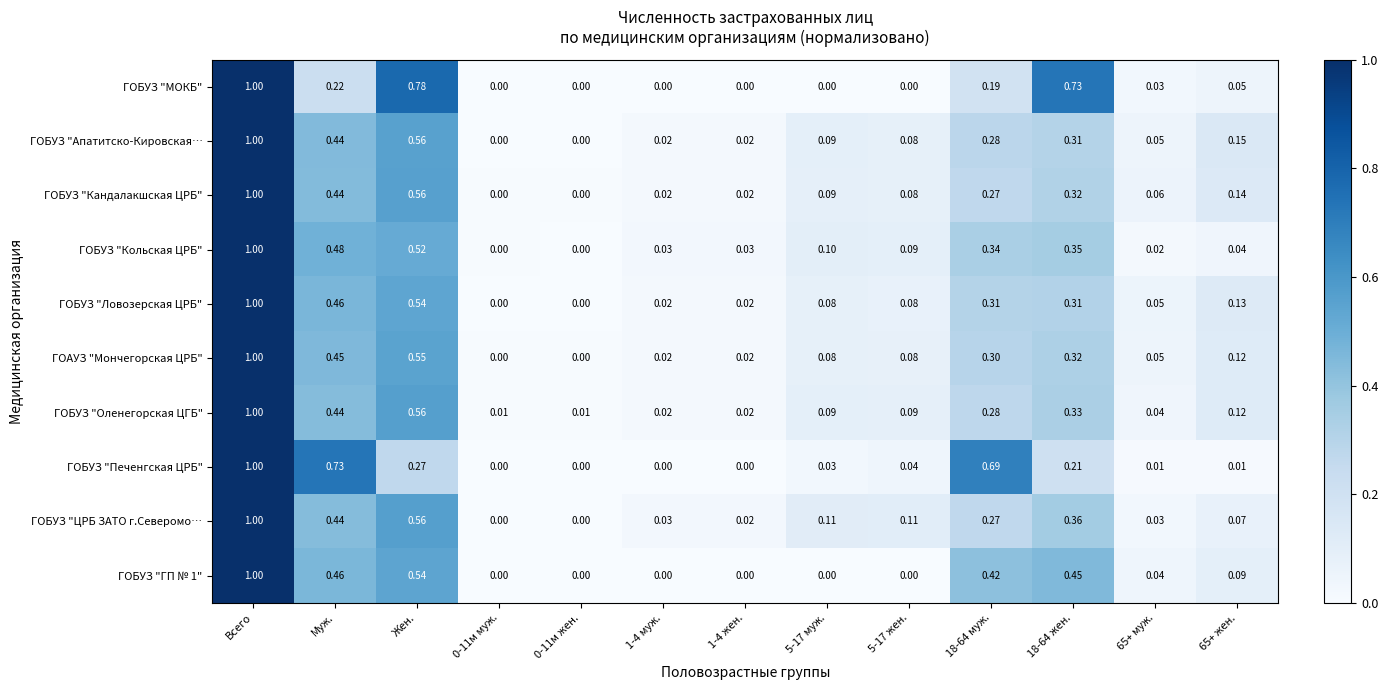

At which label does ГОАУЗ "Мончегорская ЦРБ" reach its peak?

Всего